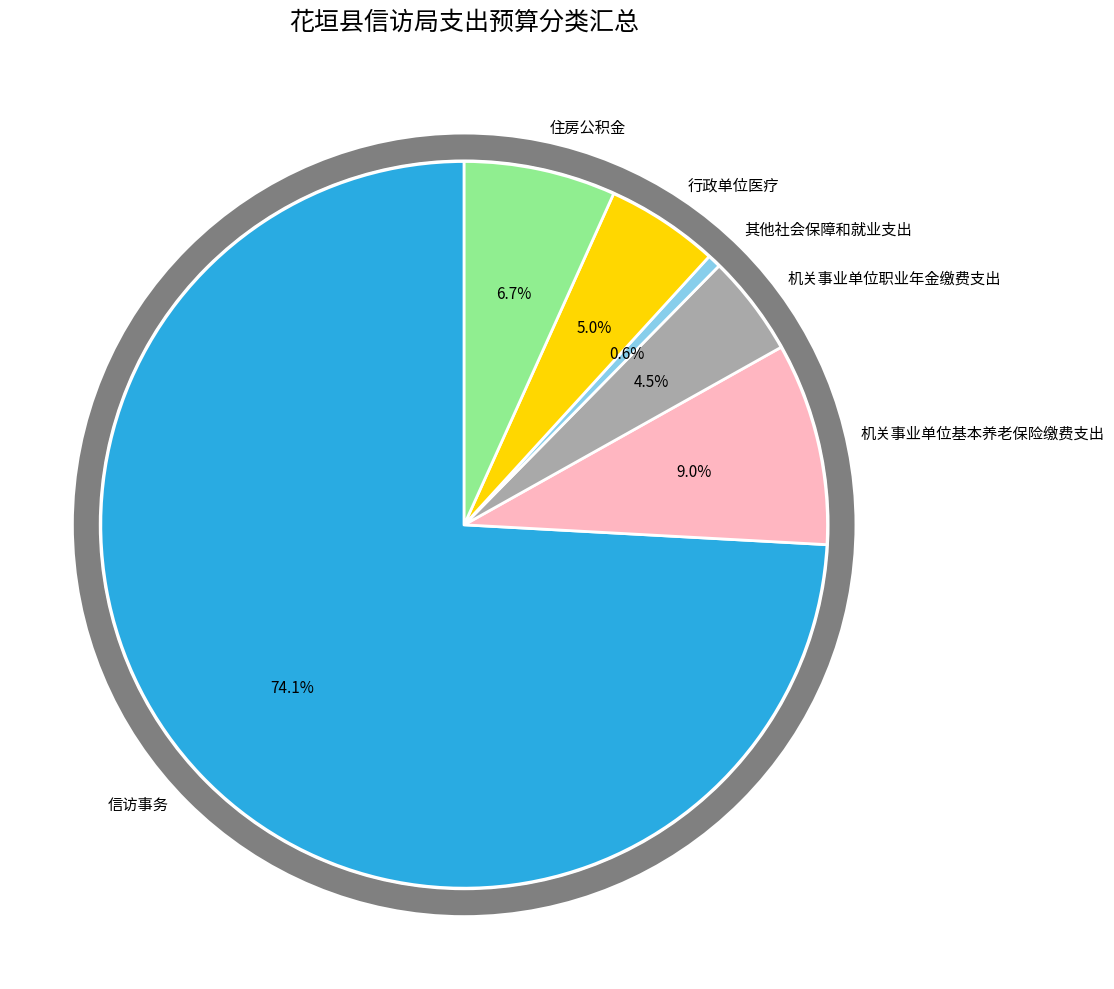

True or false: 住房公积金 accounts for 7% of the total.

True